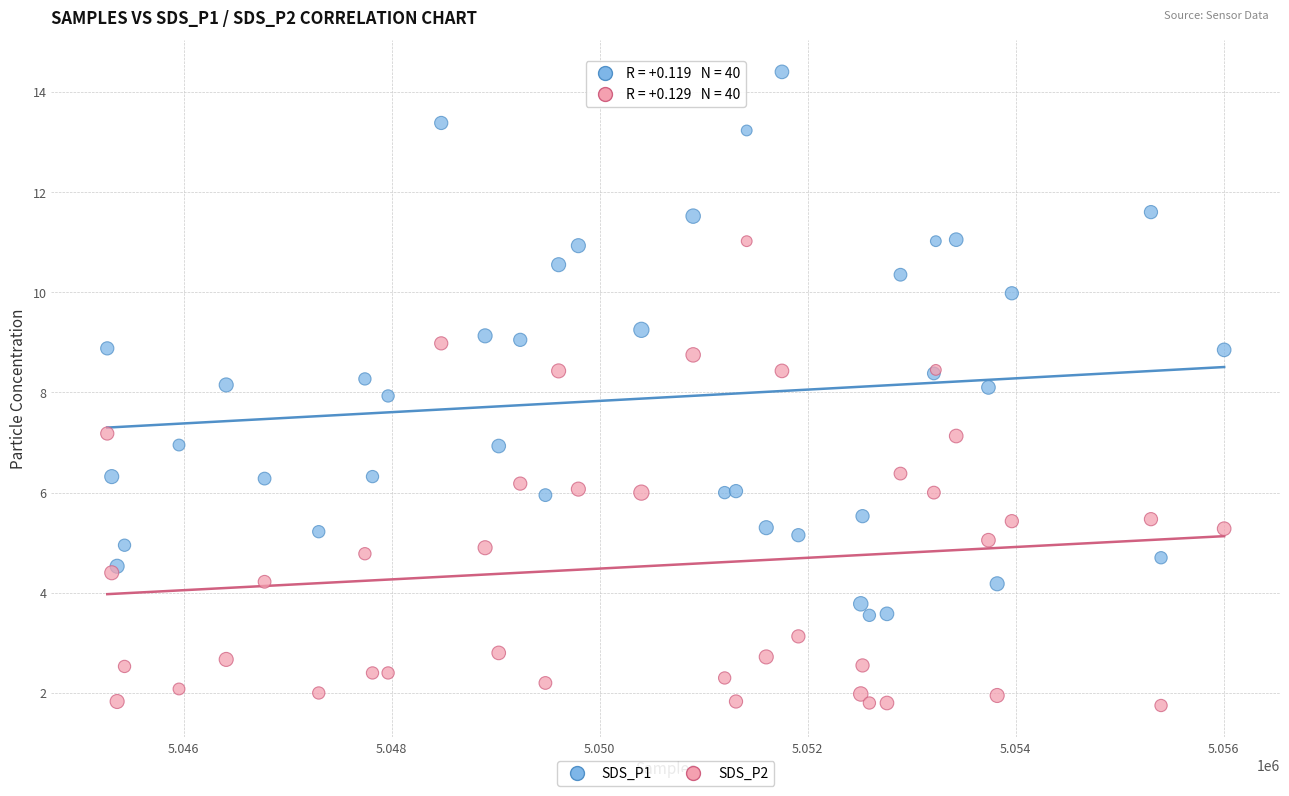

Which series has the largest Y range (max minus min)?

SDS_P1